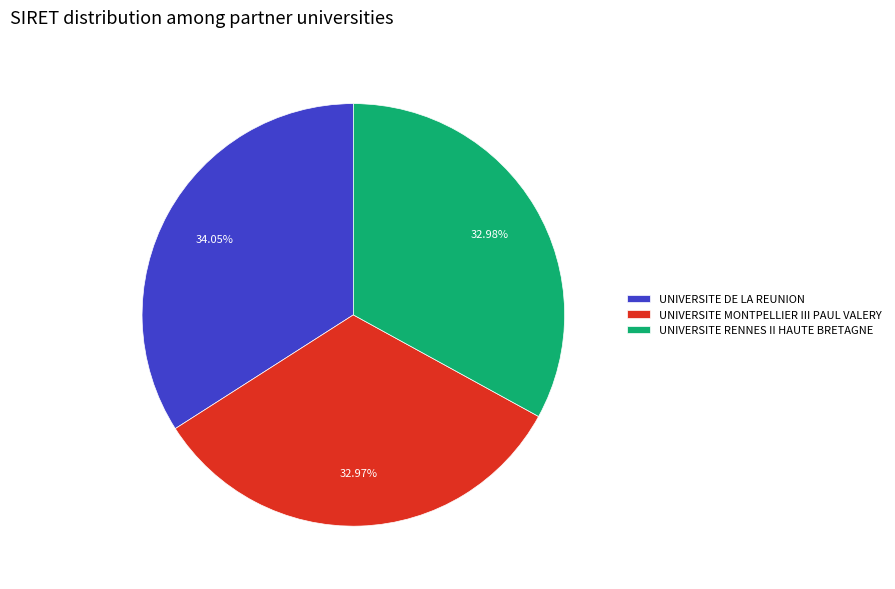

Count the number of slices in the pie.

3